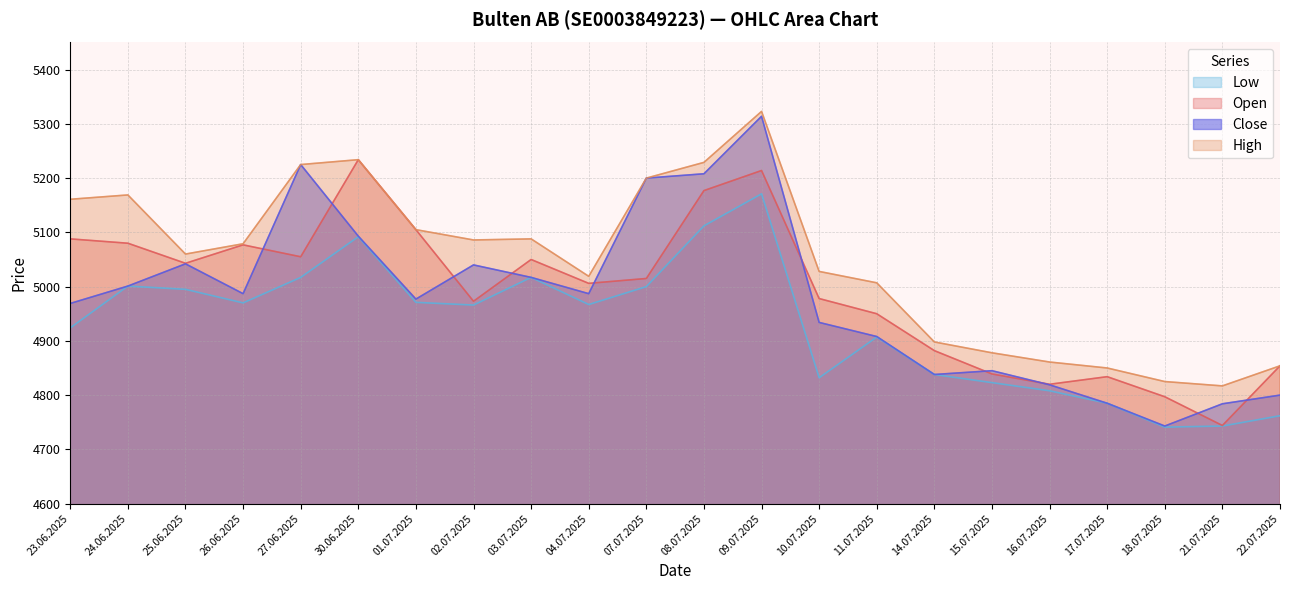

Count the number of categories in the chart.

22